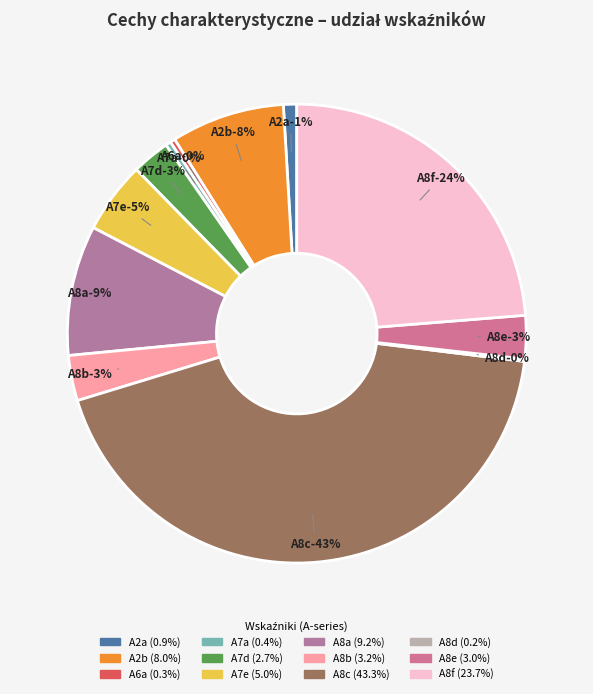

Count the number of slices in the pie.

12